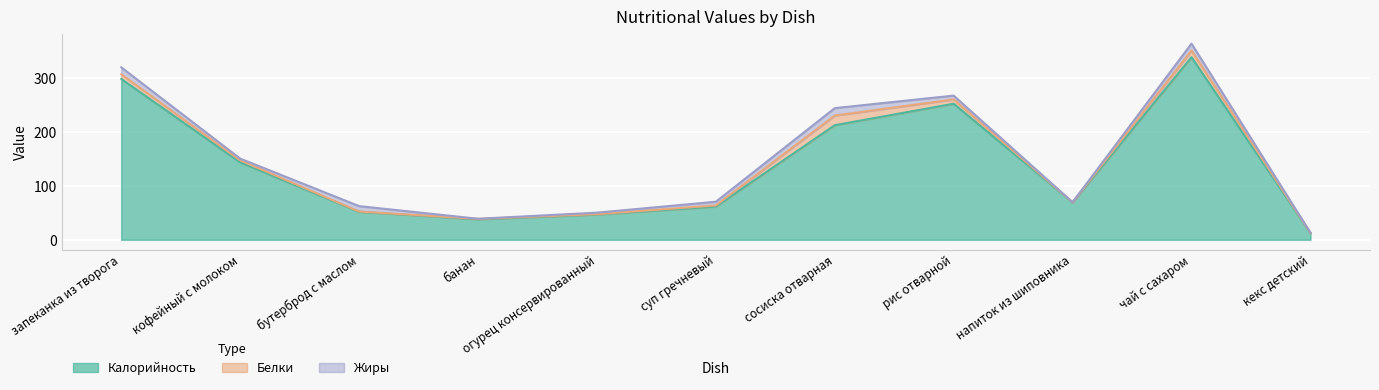

Reading left to right, what are all the values shown in this chart?

Калорийность: запеканка из творога=299.0	кофейный с молоком=144.0	бутерброд с маслом=52.0	банан=38.0	огурец консервированный=46.8	суп гречневый=61.6	сосиска отварная=213.0	рис отварной=253.0	напиток из шиповника=69.4	чай с сахаром=339.6	кекс детский=12.5
Белки: запеканка из творога=8.7	кофейный с молоком=3.6	бутерброд с маслом=0.5	банан=0.8	огурец консервированный=0.7	суп гречневый=2.1	сосиска отварная=18.0	рис отварной=8.0	напиток из шиповника=0.2	чай с сахаром=12.4	кекс детский=0.2
Жиры: запеканка из творога=12.9	кофейный с молоком=3.3	бутерброд с маслом=10.0	банан=0.2	огурец консервированный=2.8	суп гречневый=6.9	сосиска отварная=13.8	рис отварной=7.1	напиток из шиповника=0.1	чай с сахаром=12.8	кекс детский=0.3